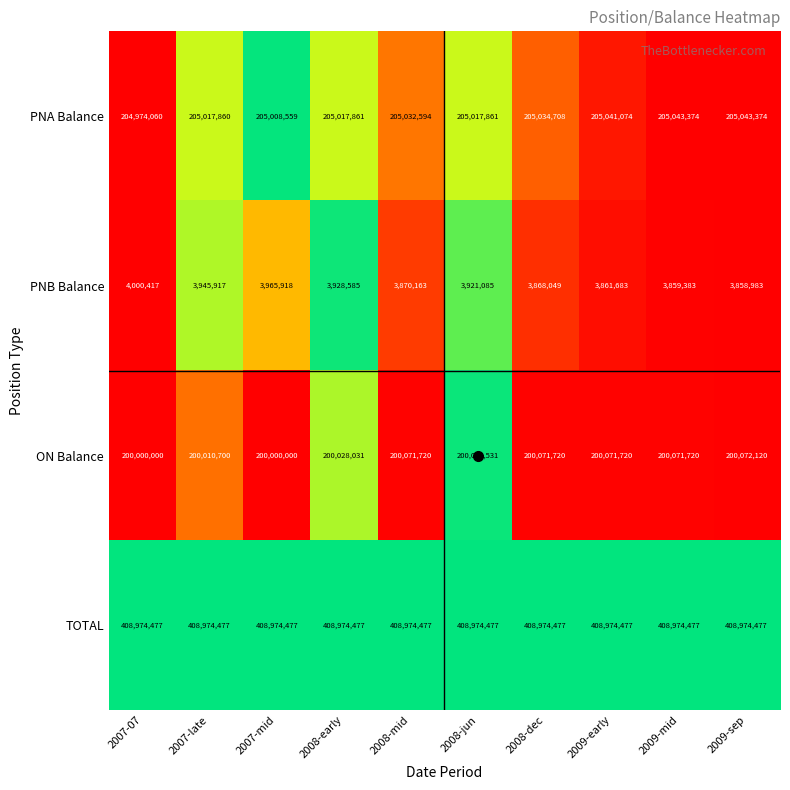

At which label does PNB Balance reach its minimum?

2009-sep